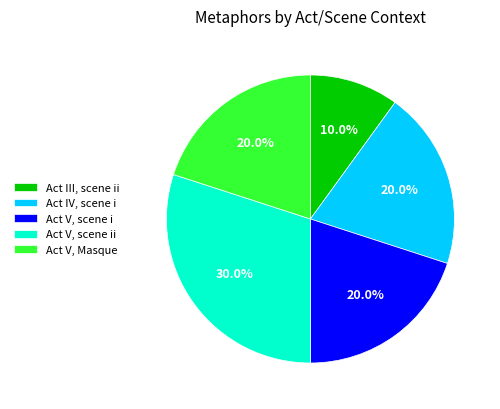

To the nearest percent, what is the average slice percentage?

20%